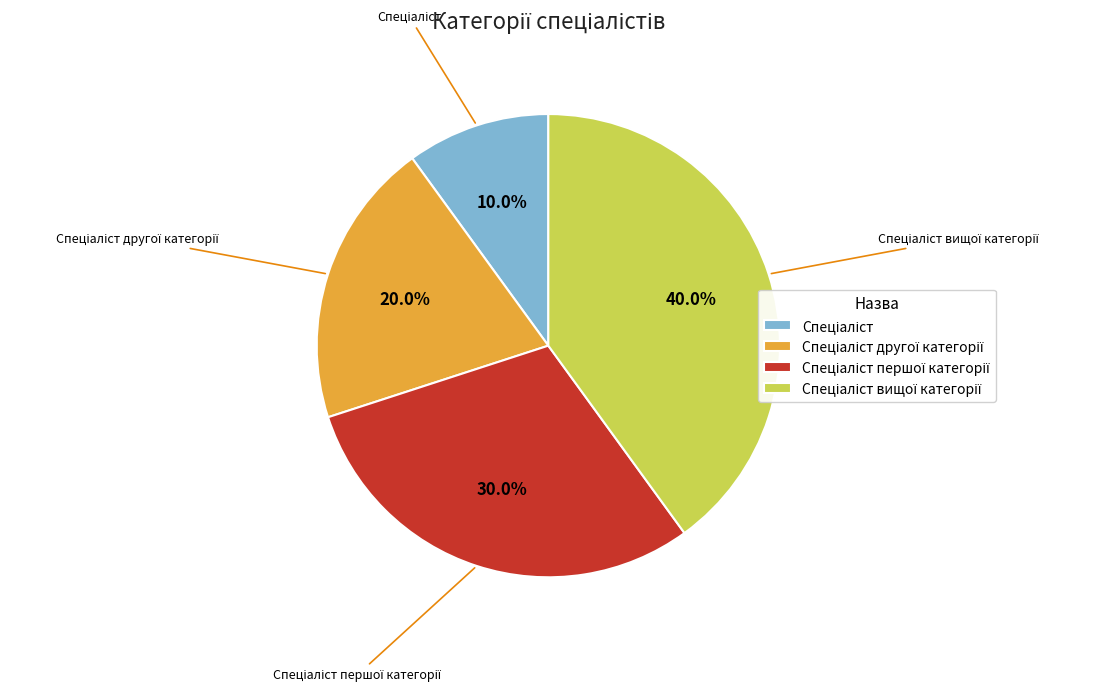

Is there any slice that represents more than half of the pie?

No